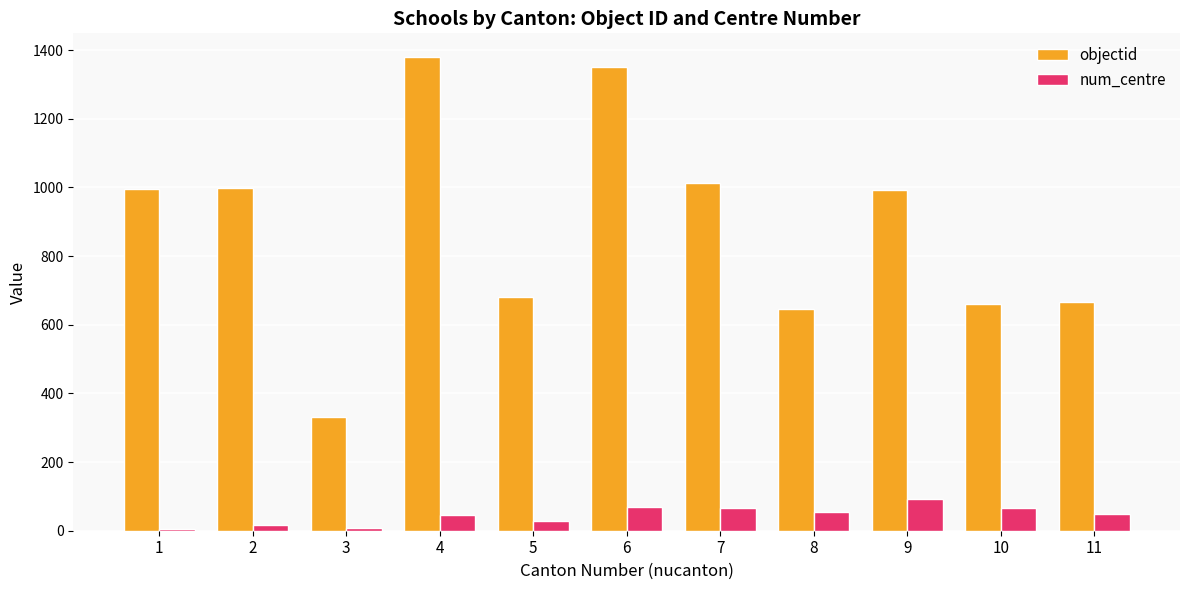

What is the difference between the objectid values at 3 and 6?

1022